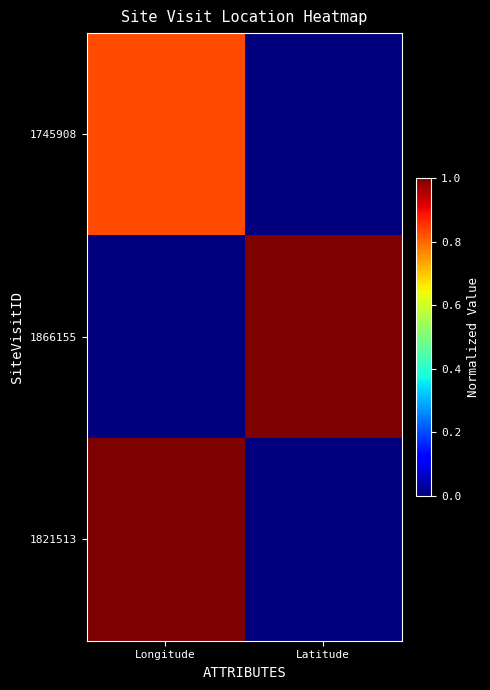

What is the difference between the highest and lowest values at Latitude?

1.0